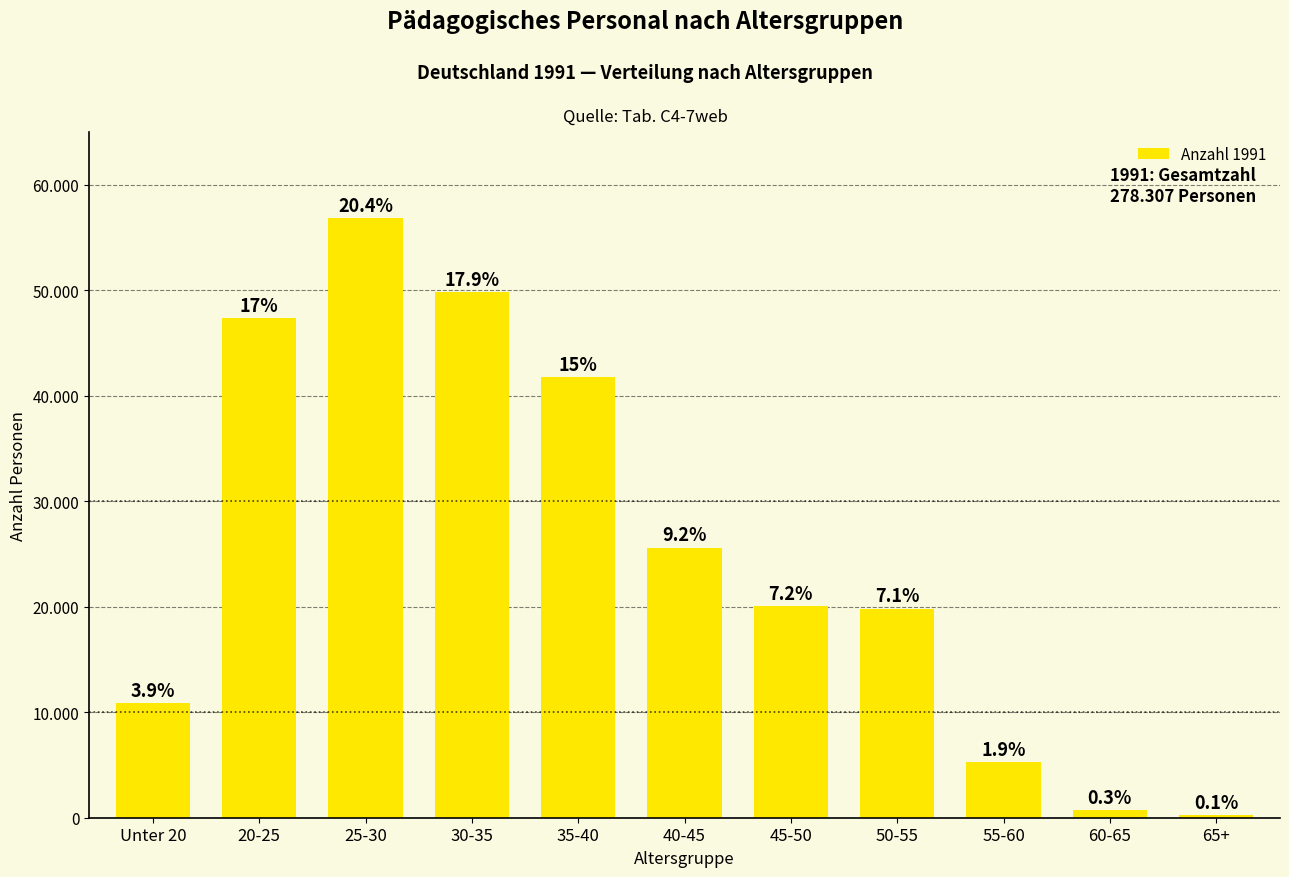

Does the chart contain any negative values?

No